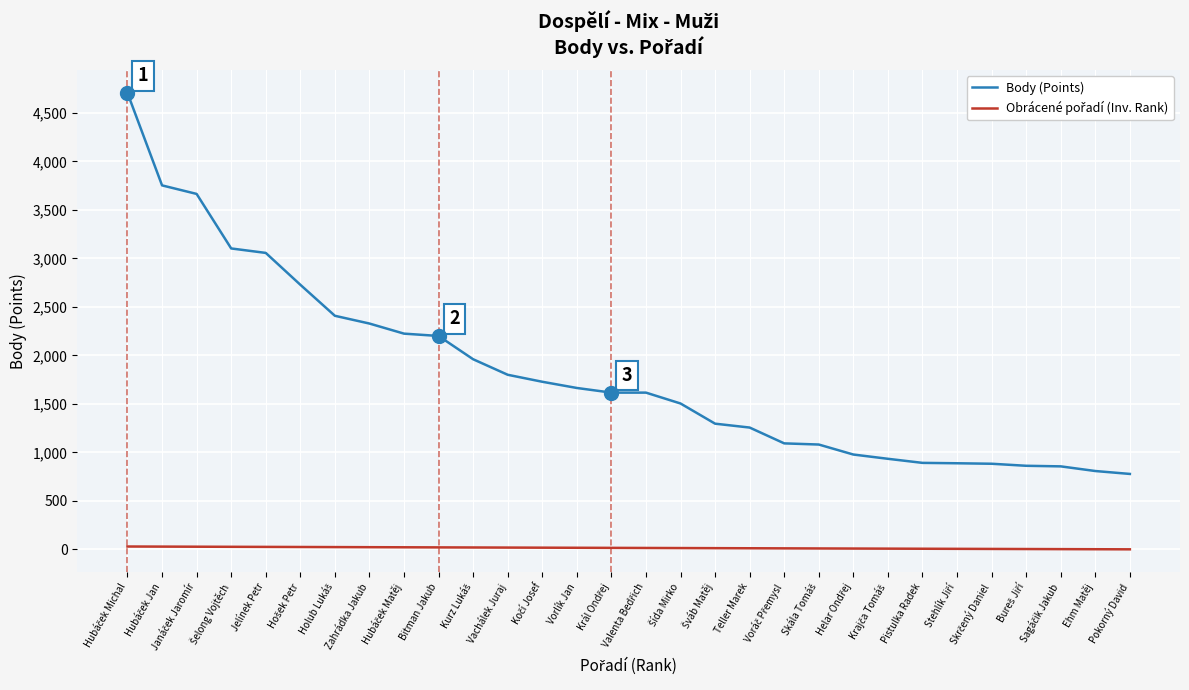

What is the difference between the second highest and minimum values in the Body (Points) series?

2974